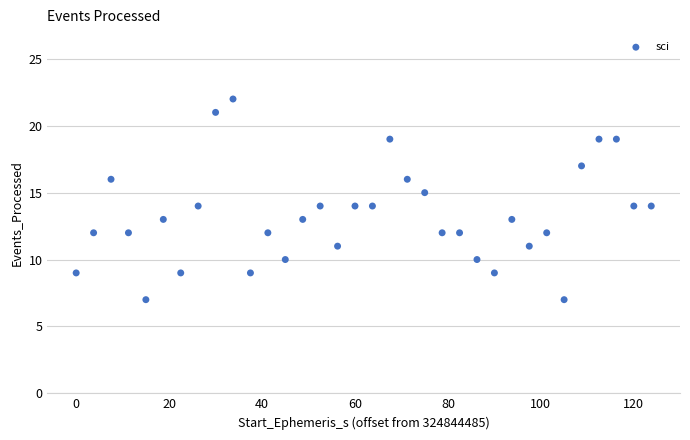

What is the range of Y values (max minus min)?

15